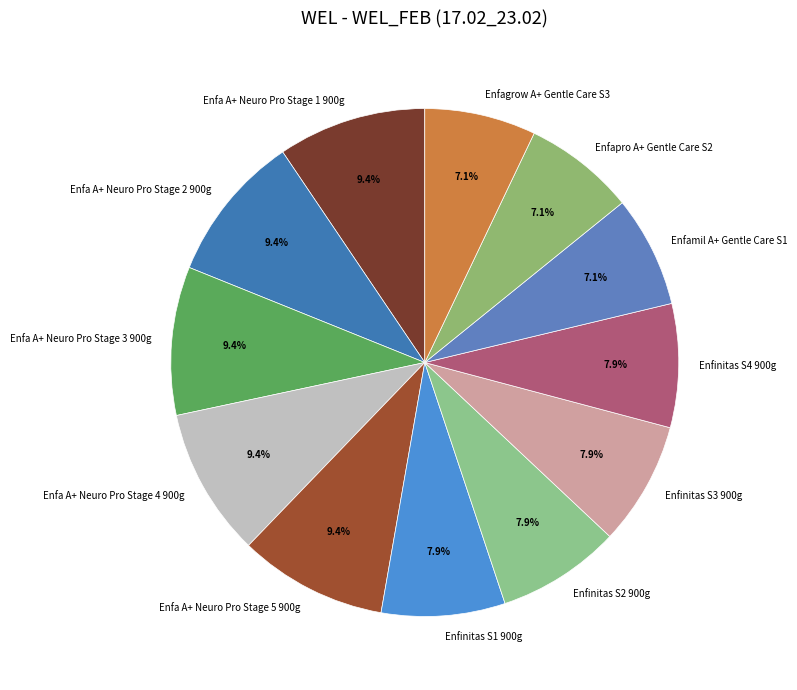

What percentage is NOT represented by Enfa A+ Neuro Pro Stage 1 900g?

90.6%